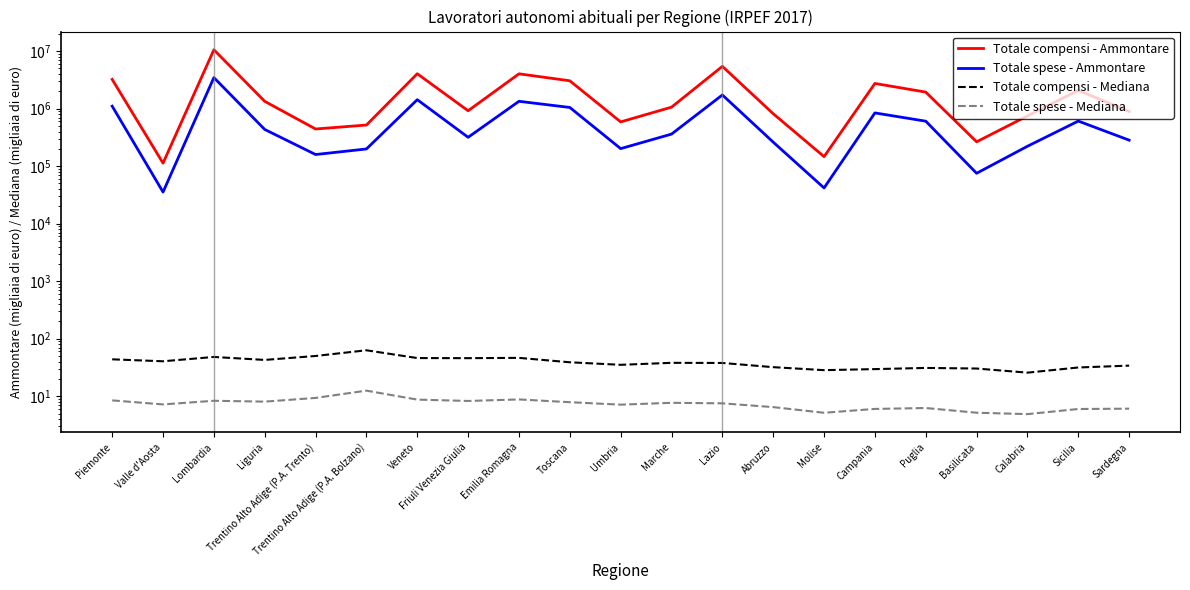

What position from the right is Umbria?

11